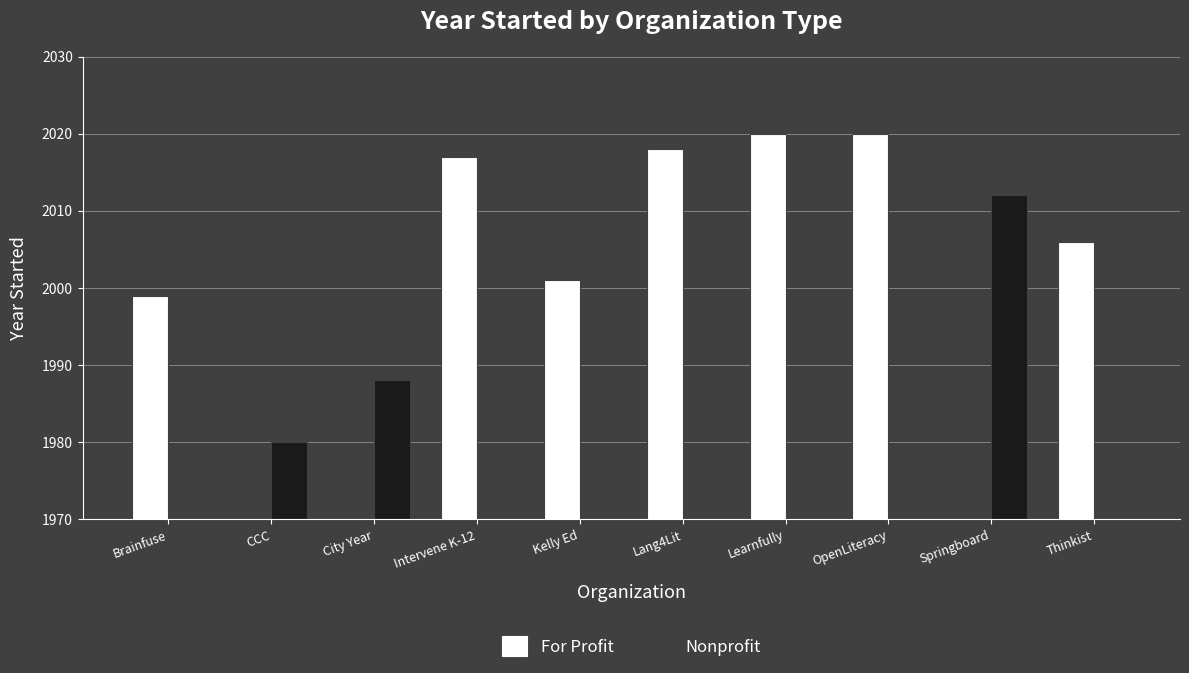

What is the label of the 8th bar from the left?

OpenLiteracy